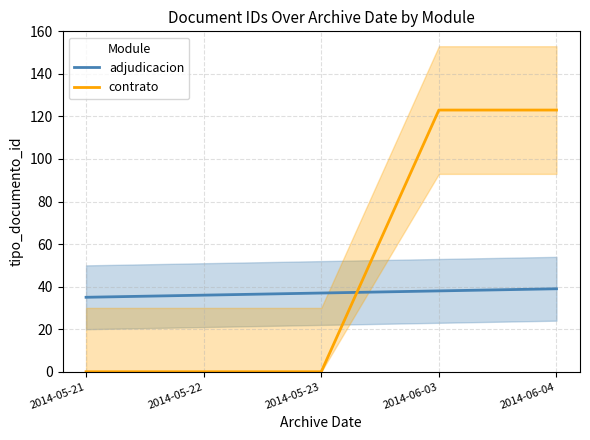

How many adjudicacion values are between 36 and 38?

3